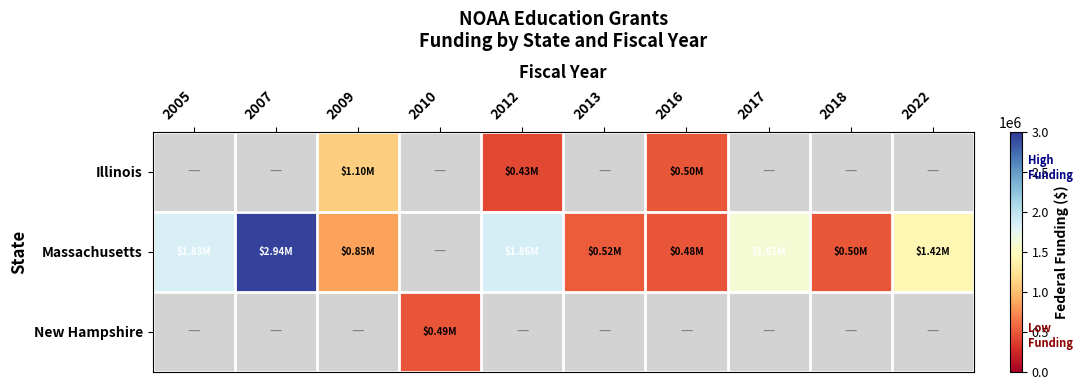

How many values in the Massachusetts series are below 1609799?

5